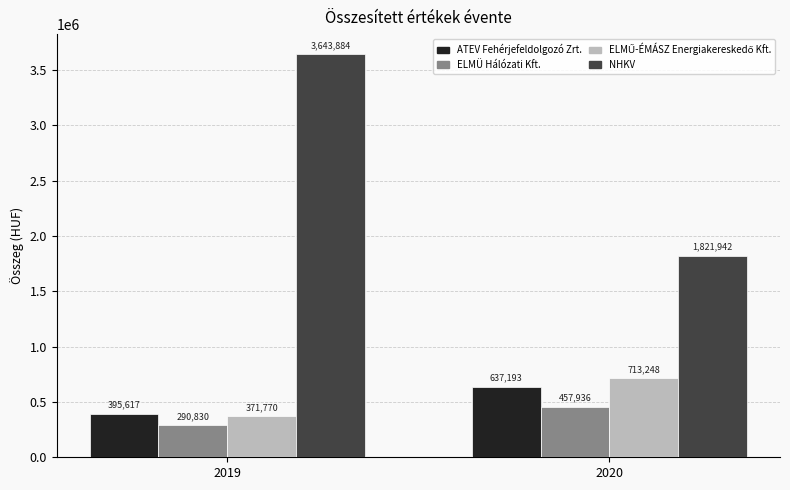

Which series has the largest total across all categories?

NHKV